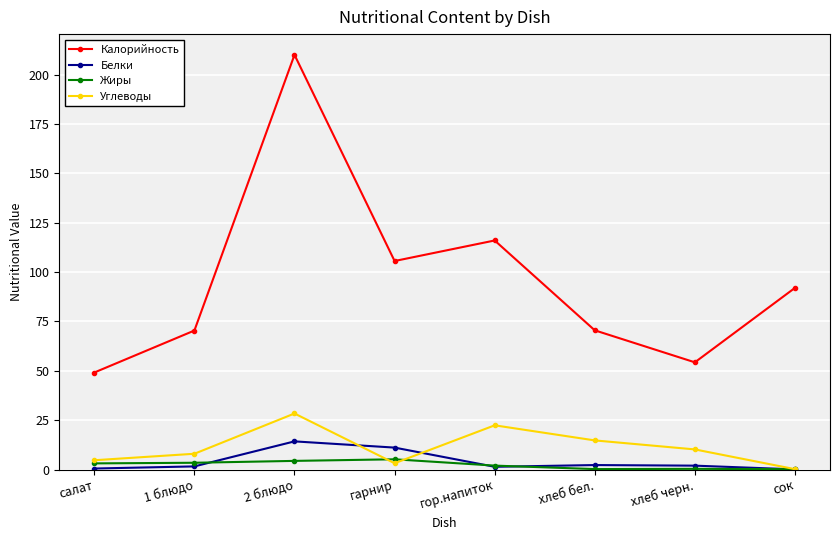

What is the label of the 8th point from the right?

салат